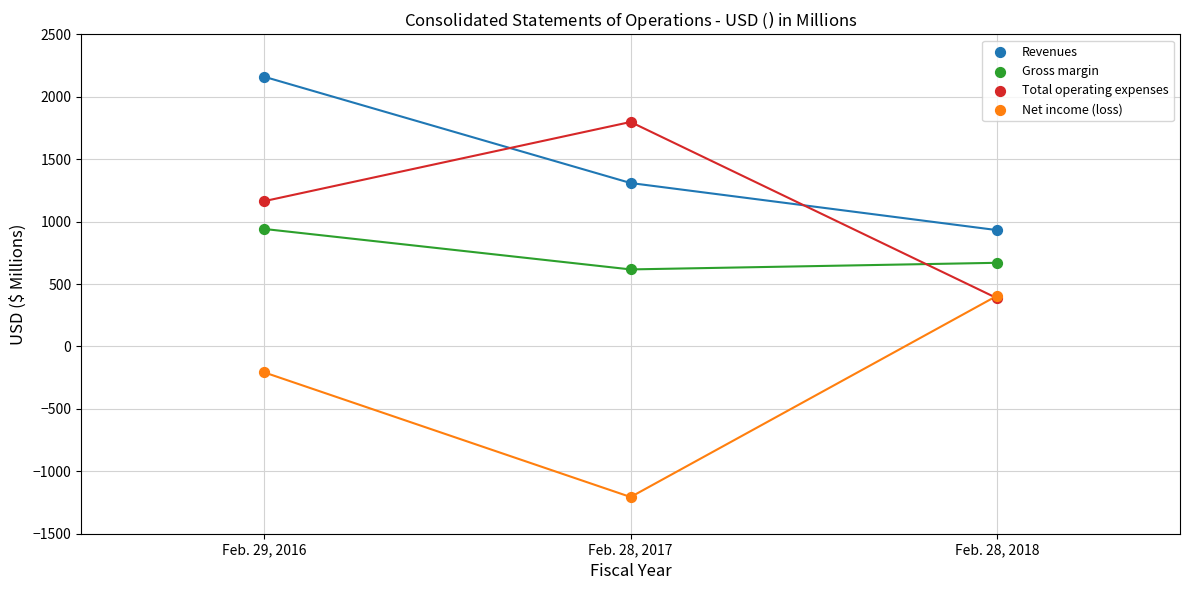

What are all the series names shown in the legend?

Revenues, Gross margin, Total operating expenses, Net income (loss)